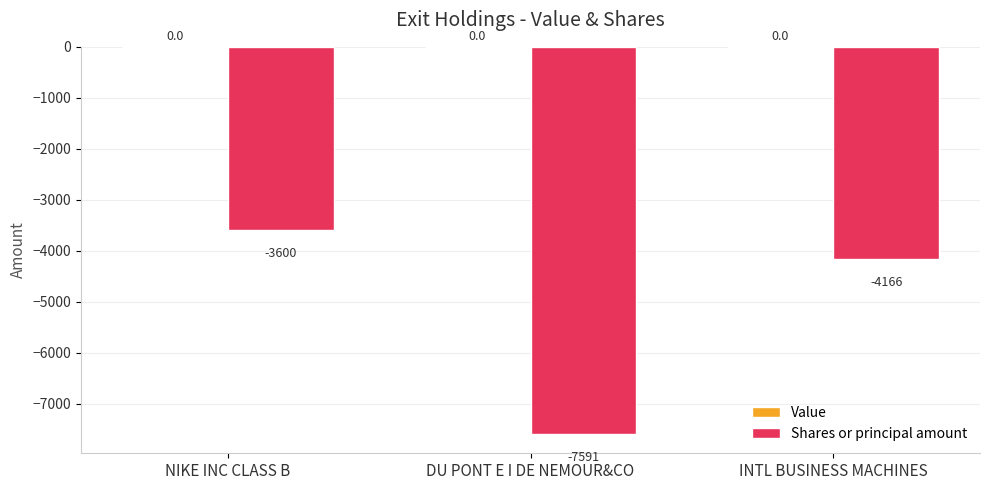

What position from the left is DU PONT E I DE NEMOUR&CO?

2